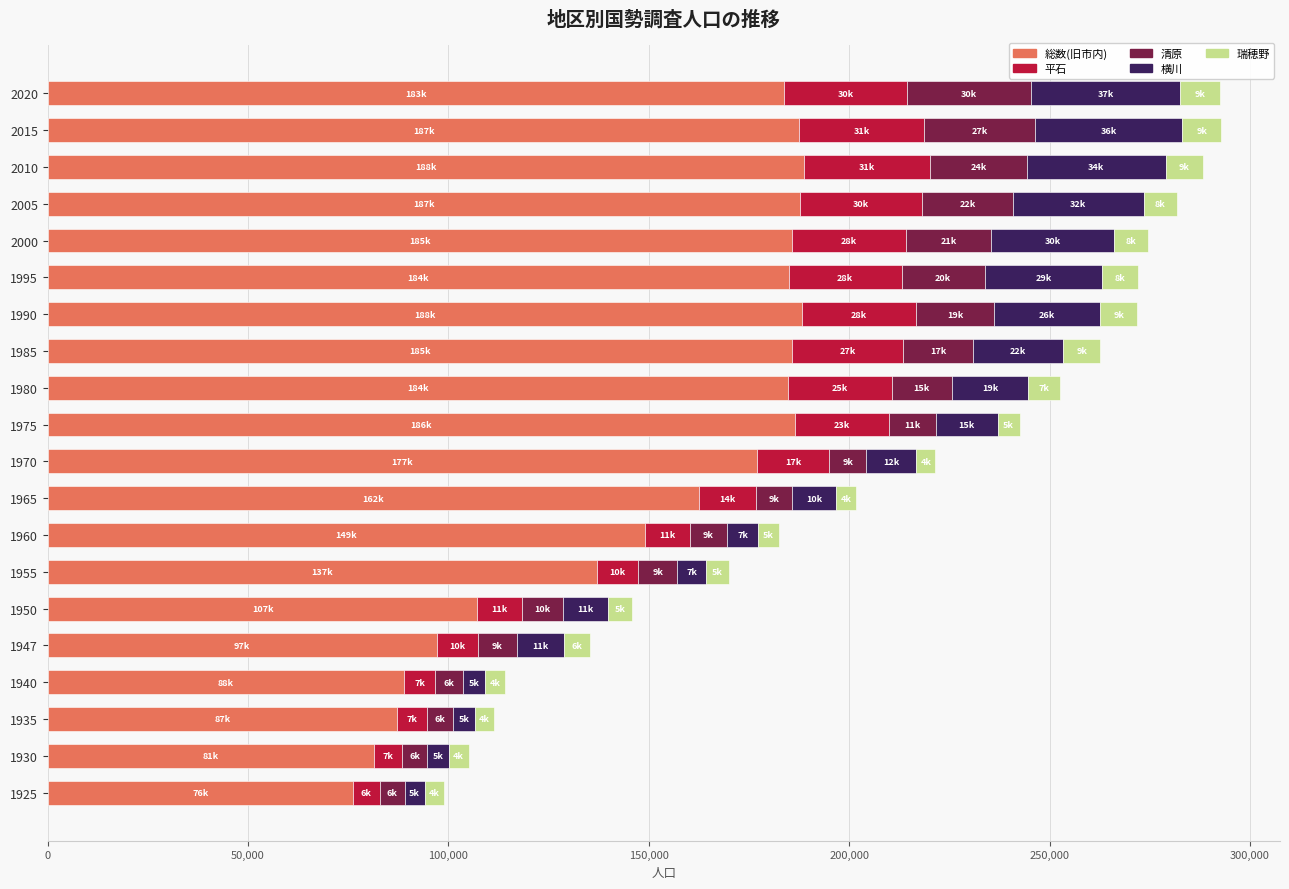

What is the difference between the second highest and minimum values in the 総数(旧市内) series?

112080